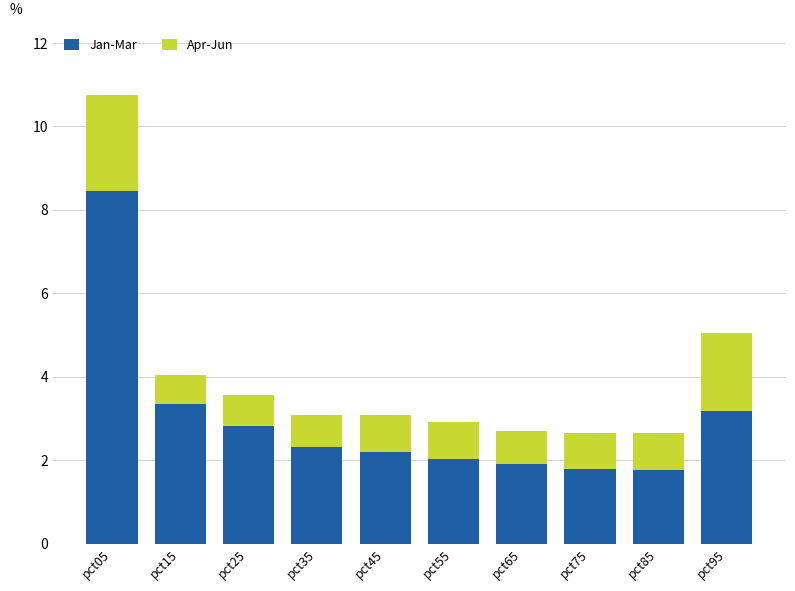

What is the lowest value of the Jan-Mar series?

1.8